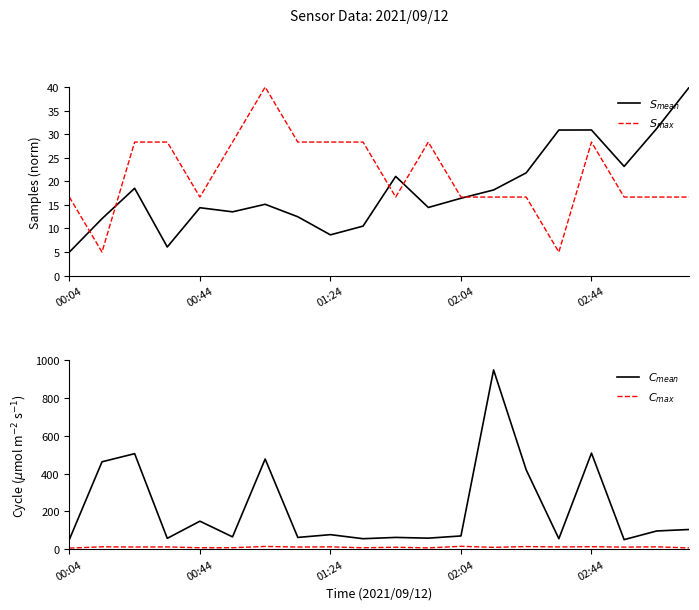

What is the average value of the $S_{max}$ series?

21.3